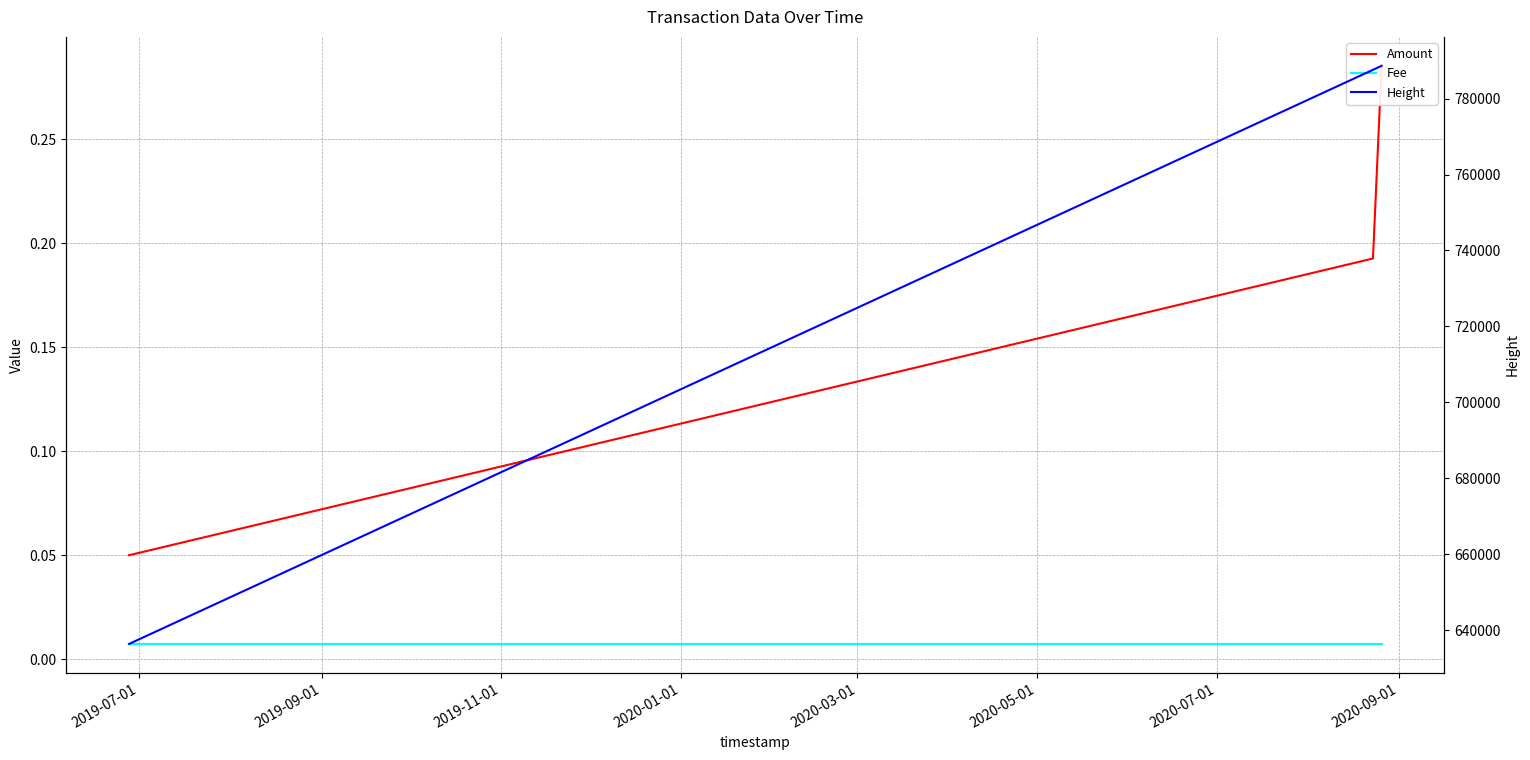

Which category has the lowest value across all series?

2019-07-01